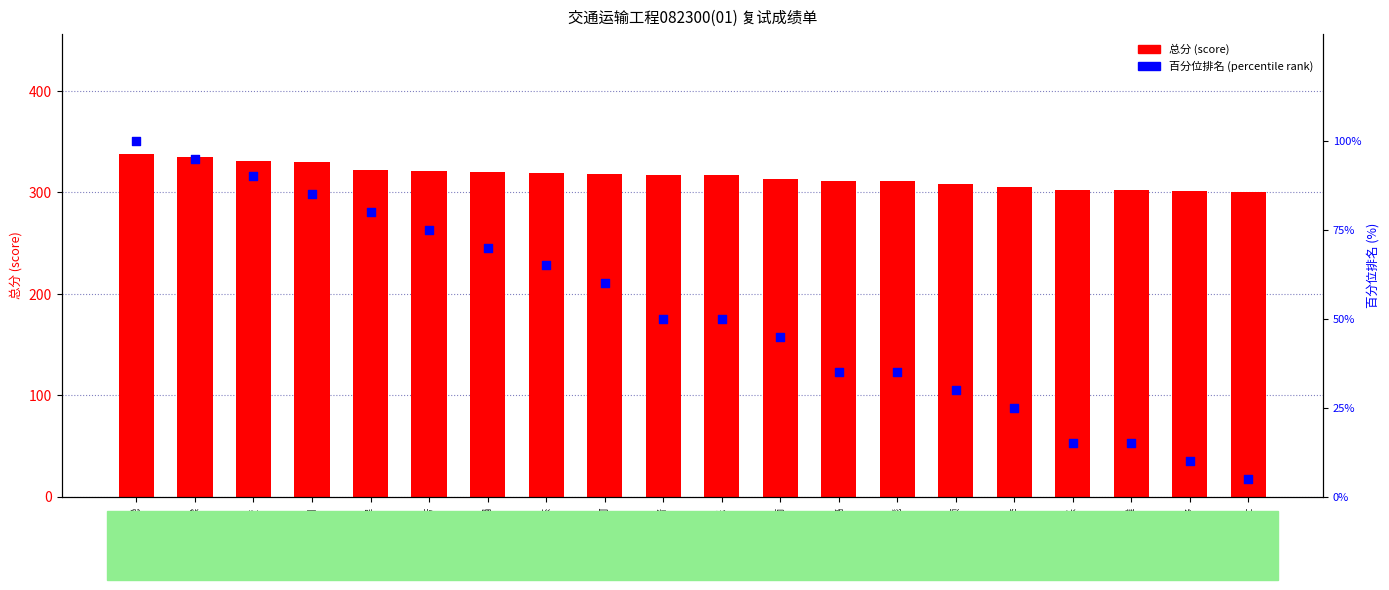

What are all the series names shown in the legend?

总分 (score), 百分位排名 (percentile rank)